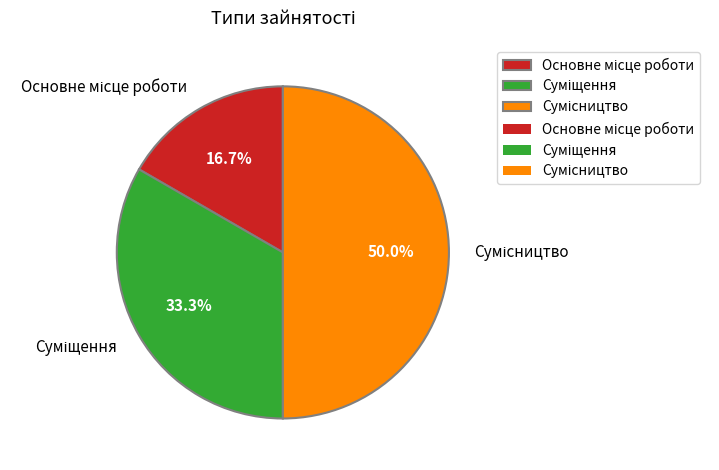

Is the sum of Сумісництво and Суміщення greater than half?

Yes